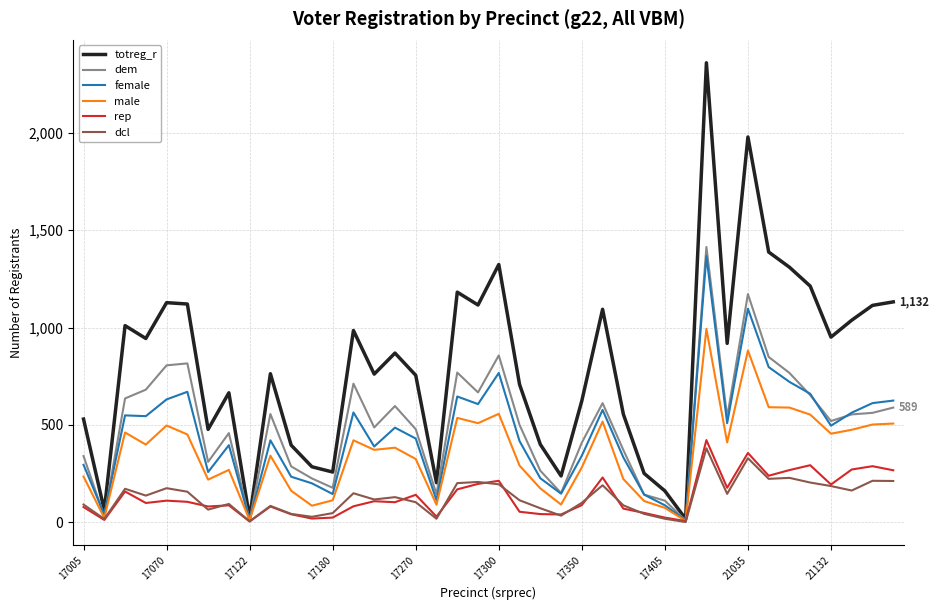

Which series has the largest total across all categories?

totreg_r